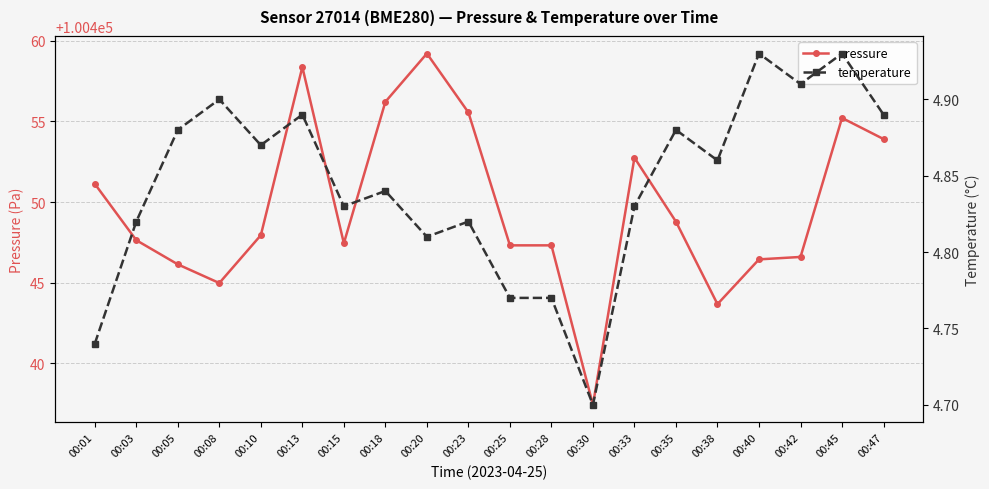

True or false: temperature and pressure intersect in this chart.

False